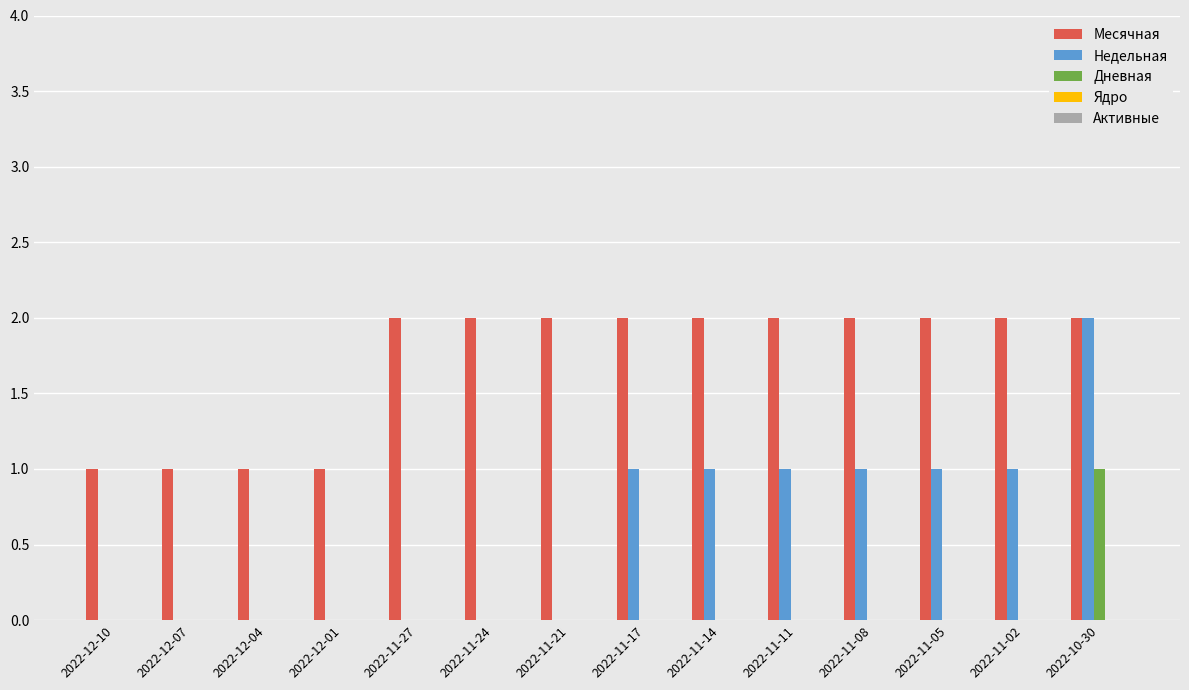

What is the sum of all Месячная values?

24